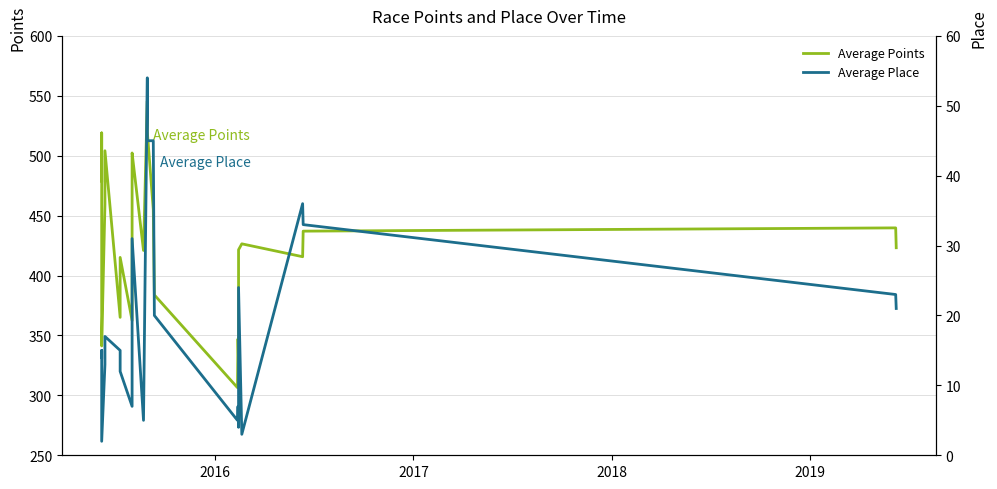

Reading right to left, what are all the values shown in this chart?

Average Points: 423.2	439.8	437.1	415.7	426.5	421.5	327.8	347.1	306.5	383.8	455.1	520.0	545.6	420.9	502.3	498.5	362.5	415.1	365.1	504.1	459.5	341.2	347.1	519.0	479.0
Average Place: 21.0	23.0	33.0	36.0	3.0	24.0	4.0	7.0	5.0	20.0	45.0	45.0	54.0	5.0	31.0	22.0	7.0	12.0	15.0	17.0	13.0	2.0	14.0	15.0	14.0